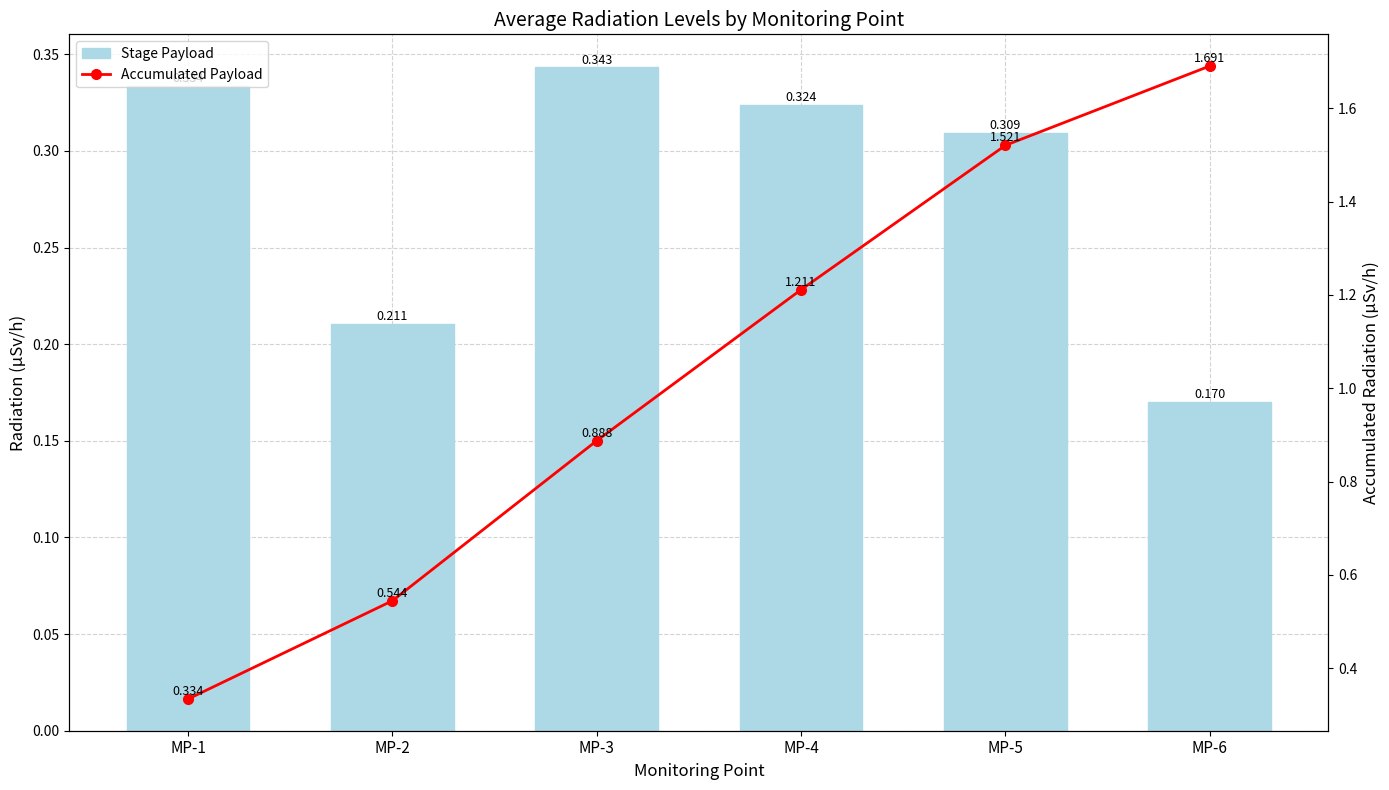

What are all the series names shown in the legend?

Stage Payload, Accumulated Payload